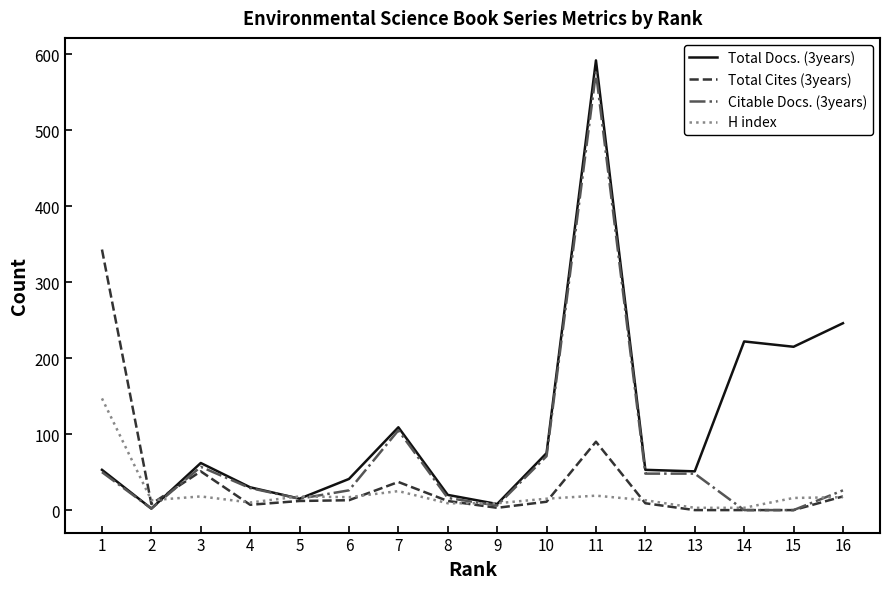

What is the difference between the Total Docs. (3years) values at 13 and 14?

171